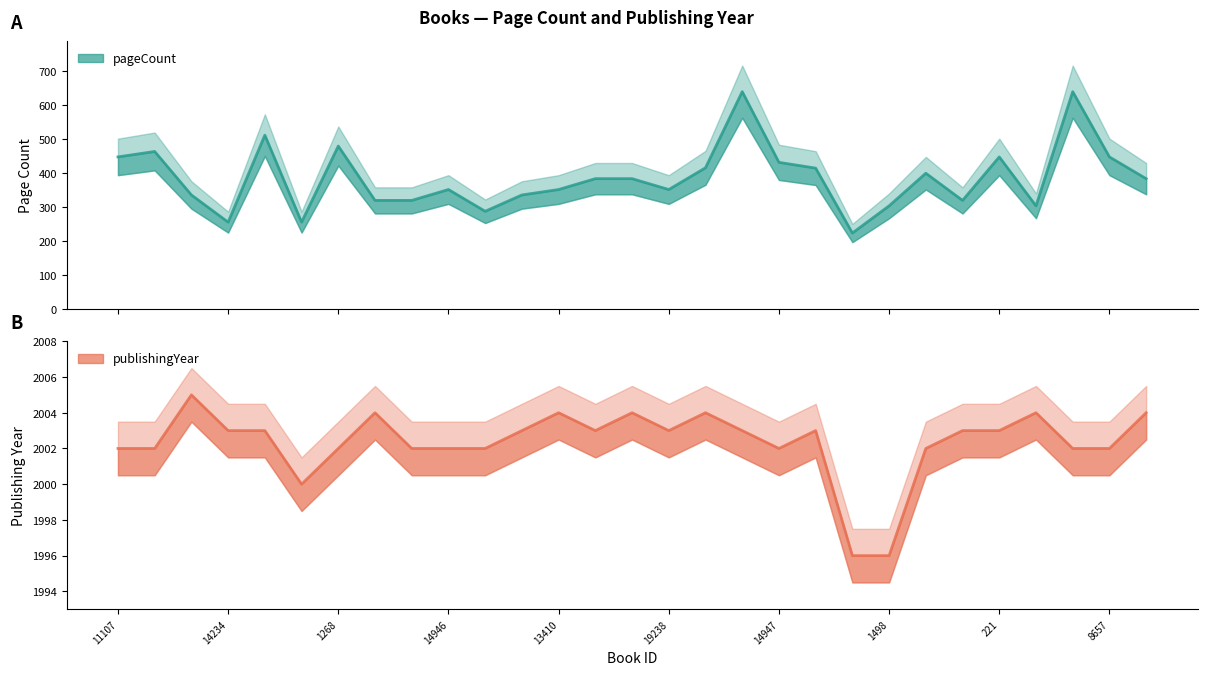

How many interior local valleys does the publishingYear series have?

4